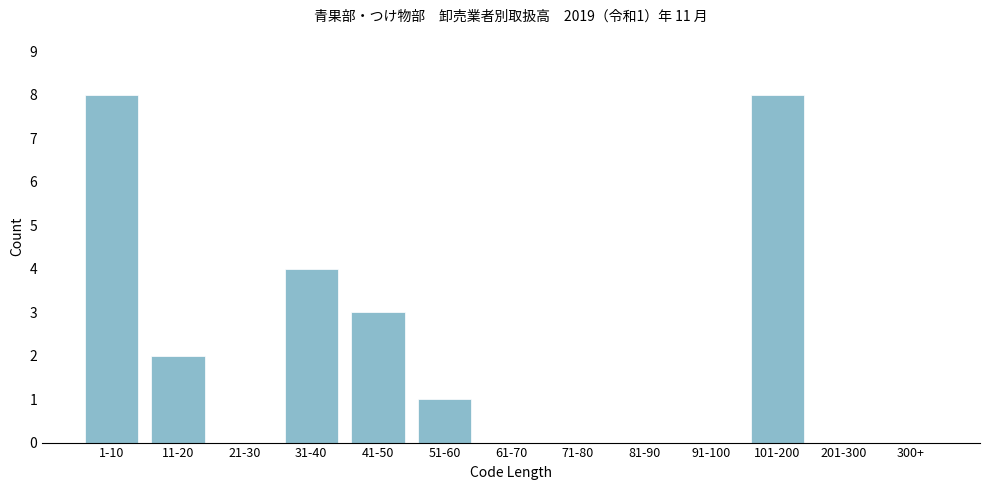

Reading right to left, list all the values displayed in this chart.

300+=0	201-300=0	101-200=8	91-100=0	81-90=0	71-80=0	61-70=0	51-60=1	41-50=3	31-40=4	21-30=0	11-20=2	1-10=8